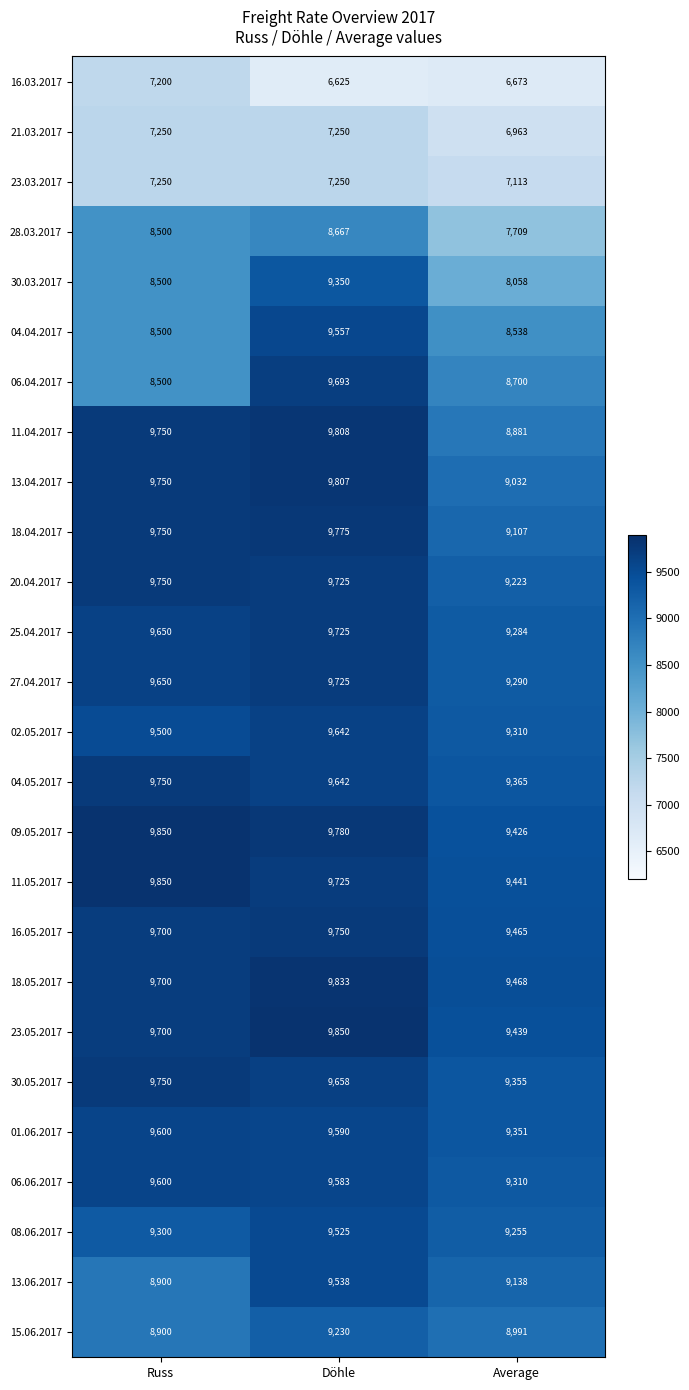

List the labels in order of 23.05.2017 value, smallest first.

Average, Russ, Döhle